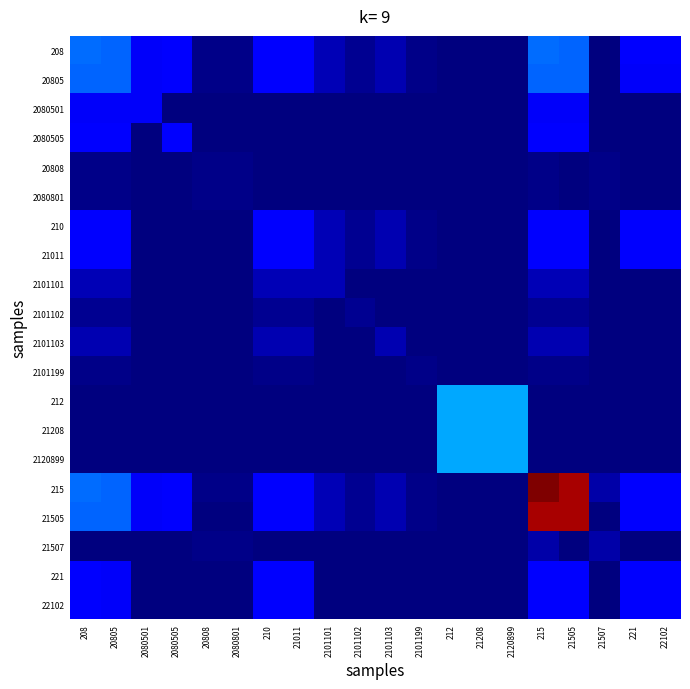

Reading right to left, list all the values displayed in this chart.

208: 22102=36.7	221=36.7	21507=0.0	21505=71.5	215=74.2	2120899=0.0	21208=0.0	212=0.0	2101199=2.9	2101103=14.6	2101102=5.3	2101101=15.6	21011=38.4	210=38.4	2080801=2.7	20808=2.7	2080505=37.2	2080501=34.3	20805=71.5	208=74.2
20805: 22102=34.8	221=34.8	21507=0.0	21505=71.5	215=71.5	2120899=0.0	21208=0.0	212=0.0	2101199=2.9	2101103=14.6	2101102=5.3	2101101=15.6	21011=38.4	210=38.4	2080801=2.7	20808=2.7	2080505=37.2	2080501=34.3	20805=71.5	208=71.5
2080501: 22102=0.0	221=0.0	21507=0.0	21505=34.3	215=34.3	2120899=0.0	21208=0.0	212=0.0	2101199=0.0	2101103=0.0	2101102=0.0	2101101=0.0	21011=0.0	210=0.0	2080801=0.0	20808=0.0	2080505=0.0	2080501=34.3	20805=34.3	208=34.3
2080505: 22102=0.0	221=0.0	21507=0.0	21505=37.2	215=37.2	2120899=0.0	21208=0.0	212=0.0	2101199=0.0	2101103=0.0	2101102=0.0	2101101=0.0	21011=0.0	210=0.0	2080801=0.0	20808=0.0	2080505=37.2	2080501=0.0	20805=37.2	208=37.2
20808: 22102=0.0	221=0.0	21507=2.7	21505=0.0	215=2.7	2120899=0.0	21208=0.0	212=0.0	2101199=0.0	2101103=0.0	2101102=0.0	2101101=0.0	21011=0.0	210=0.0	2080801=2.7	20808=2.7	2080505=0.0	2080501=0.0	20805=2.7	208=2.7
2080801: 22102=0.0	221=0.0	21507=2.7	21505=0.0	215=2.7	2120899=0.0	21208=0.0	212=0.0	2101199=0.0	2101103=0.0	2101102=0.0	2101101=0.0	21011=0.0	210=0.0	2080801=2.7	20808=2.7	2080505=0.0	2080501=0.0	20805=2.7	208=2.7
210: 22102=36.7	221=38.4	21507=0.0	21505=38.4	215=38.4	2120899=0.0	21208=0.0	212=0.0	2101199=2.9	2101103=14.6	2101102=5.3	2101101=15.6	21011=38.4	210=38.4	2080801=0.0	20808=0.0	2080505=0.0	2080501=0.0	20805=38.4	208=38.4
21011: 22102=36.7	221=36.7	21507=0.0	21505=38.4	215=38.4	2120899=0.0	21208=0.0	212=0.0	2101199=2.9	2101103=14.6	2101102=5.3	2101101=15.6	21011=38.4	210=38.4	2080801=0.0	20808=0.0	2080505=0.0	2080501=0.0	20805=38.4	208=38.4
2101101: 22102=0.0	221=0.0	21507=0.0	21505=15.6	215=15.6	2120899=0.0	21208=0.0	212=0.0	2101199=0.0	2101103=0.0	2101102=0.0	2101101=15.6	21011=15.6	210=15.6	2080801=0.0	20808=0.0	2080505=0.0	2080501=0.0	20805=15.6	208=15.6
2101102: 22102=0.0	221=0.0	21507=0.0	21505=5.3	215=5.3	2120899=0.0	21208=0.0	212=0.0	2101199=0.0	2101103=0.0	2101102=5.3	2101101=0.0	21011=5.3	210=5.3	2080801=0.0	20808=0.0	2080505=0.0	2080501=0.0	20805=5.3	208=5.3
2101103: 22102=0.0	221=0.0	21507=0.0	21505=14.6	215=14.6	2120899=0.0	21208=0.0	212=0.0	2101199=0.0	2101103=14.6	2101102=0.0	2101101=0.0	21011=14.6	210=14.6	2080801=0.0	20808=0.0	2080505=0.0	2080501=0.0	20805=14.6	208=14.6
2101199: 22102=0.0	221=0.0	21507=0.0	21505=2.9	215=2.9	2120899=0.0	21208=0.0	212=0.0	2101199=2.9	2101103=0.0	2101102=0.0	2101101=0.0	21011=2.9	210=2.9	2080801=0.0	20808=0.0	2080505=0.0	2080501=0.0	20805=2.9	208=2.9
212: 22102=0.0	221=0.0	21507=0.0	21505=0.0	215=0.0	2120899=92.9	21208=92.9	212=92.9	2101199=0.0	2101103=0.0	2101102=0.0	2101101=0.0	21011=0.0	210=0.0	2080801=0.0	20808=0.0	2080505=0.0	2080501=0.0	20805=0.0	208=0.0
21208: 22102=0.0	221=0.0	21507=0.0	21505=0.0	215=0.0	2120899=92.9	21208=92.9	212=92.9	2101199=0.0	2101103=0.0	2101102=0.0	2101101=0.0	21011=0.0	210=0.0	2080801=0.0	20808=0.0	2080505=0.0	2080501=0.0	20805=0.0	208=0.0
2120899: 22102=0.0	221=0.0	21507=0.0	21505=0.0	215=0.0	2120899=92.9	21208=92.9	212=92.9	2101199=0.0	2101103=0.0	2101102=0.0	2101101=0.0	21011=0.0	210=0.0	2080801=0.0	20808=0.0	2080505=0.0	2080501=0.0	20805=0.0	208=0.0
215: 22102=36.7	221=36.7	21507=11.4	21505=309.4	215=320.9	2120899=0.0	21208=0.0	212=0.0	2101199=2.9	2101103=14.6	2101102=5.3	2101101=15.6	21011=38.4	210=38.4	2080801=2.7	20808=2.7	2080505=37.2	2080501=34.3	20805=71.5	208=74.2
21505: 22102=36.7	221=36.7	21507=0.0	21505=309.4	215=309.4	2120899=0.0	21208=0.0	212=0.0	2101199=2.9	2101103=14.6	2101102=5.3	2101101=15.6	21011=38.4	210=38.4	2080801=0.0	20808=0.0	2080505=37.2	2080501=34.3	20805=71.5	208=71.5
21507: 22102=0.0	221=0.0	21507=11.4	21505=0.0	215=11.4	2120899=0.0	21208=0.0	212=0.0	2101199=0.0	2101103=0.0	2101102=0.0	2101101=0.0	21011=0.0	210=0.0	2080801=2.7	20808=2.7	2080505=0.0	2080501=0.0	20805=0.0	208=0.0
221: 22102=36.7	221=36.7	21507=0.0	21505=36.7	215=36.7	2120899=0.0	21208=0.0	212=0.0	2101199=0.0	2101103=0.0	2101102=0.0	2101101=0.0	21011=36.7	210=38.4	2080801=0.0	20808=0.0	2080505=0.0	2080501=0.0	20805=34.8	208=36.7
22102: 22102=36.7	221=36.7	21507=0.0	21505=36.7	215=36.7	2120899=0.0	21208=0.0	212=0.0	2101199=0.0	2101103=0.0	2101102=0.0	2101101=0.0	21011=36.7	210=36.7	2080801=0.0	20808=0.0	2080505=0.0	2080501=0.0	20805=34.8	208=36.7